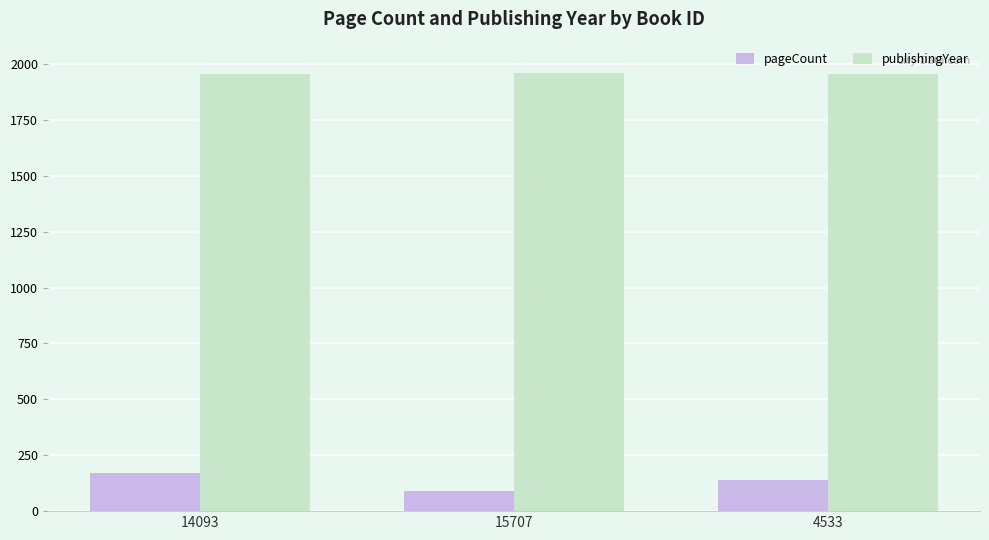

The value of publishingYear at 4533 is 1956. True or false?

True